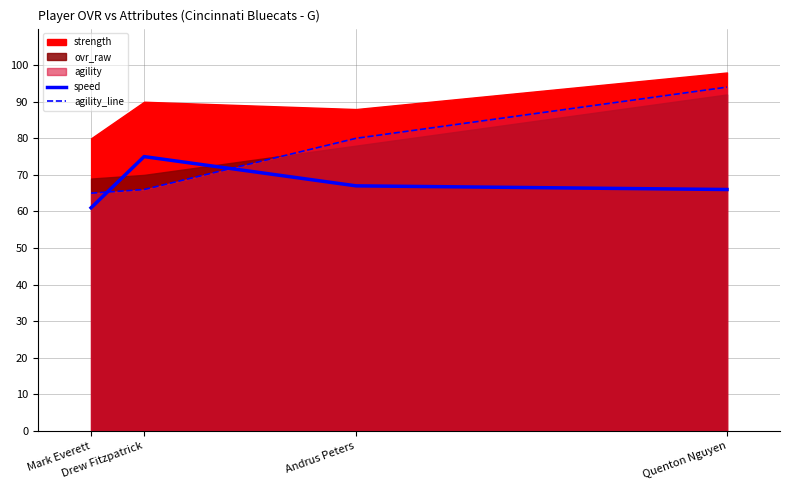

How many intersections are there between agility_line and speed?

2